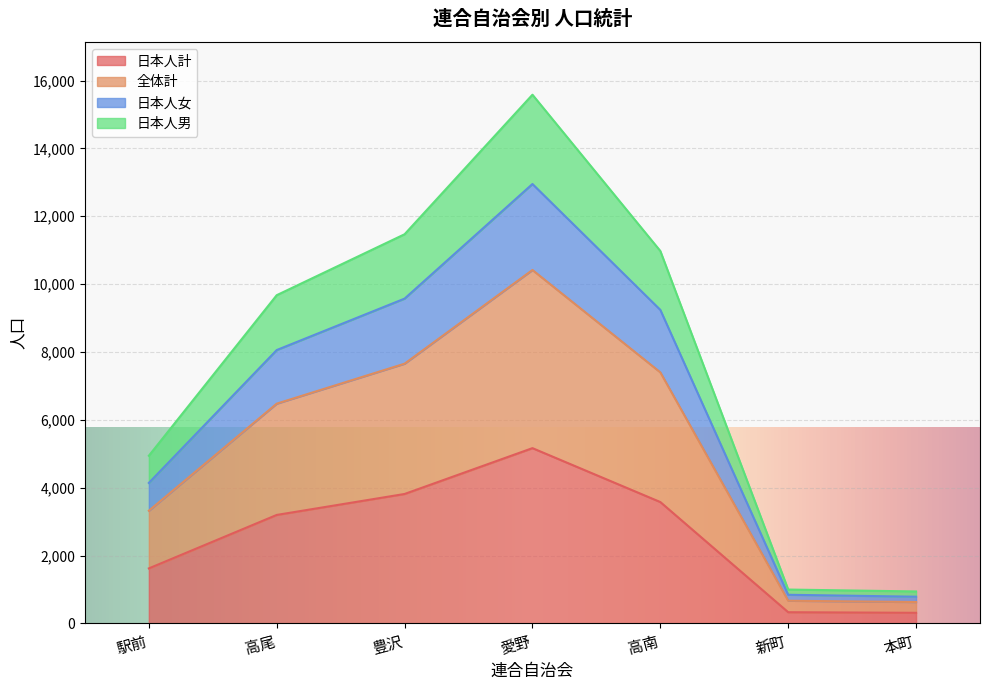

What is the label of the 1st point from the right?

本町